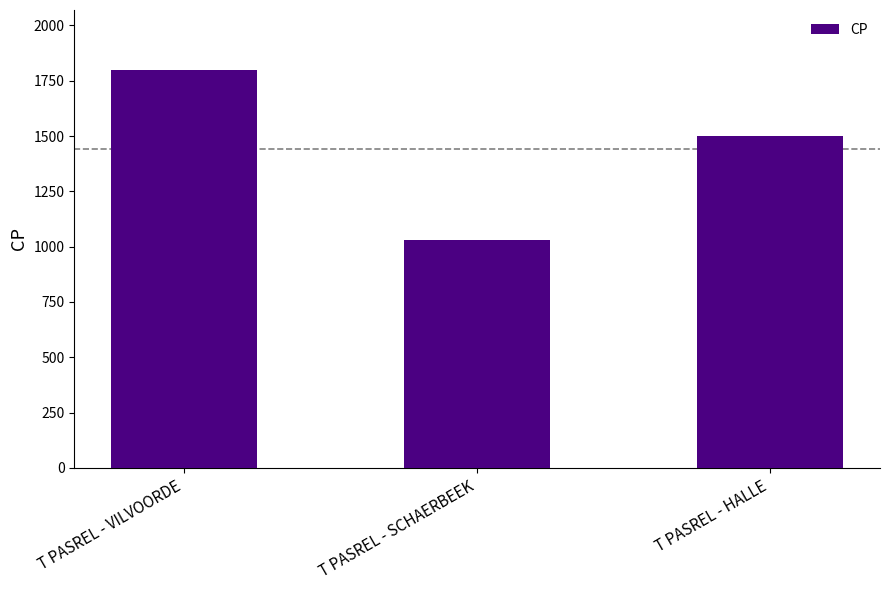

Is it true that the value at T PASREL - HALLE is 2120?

False